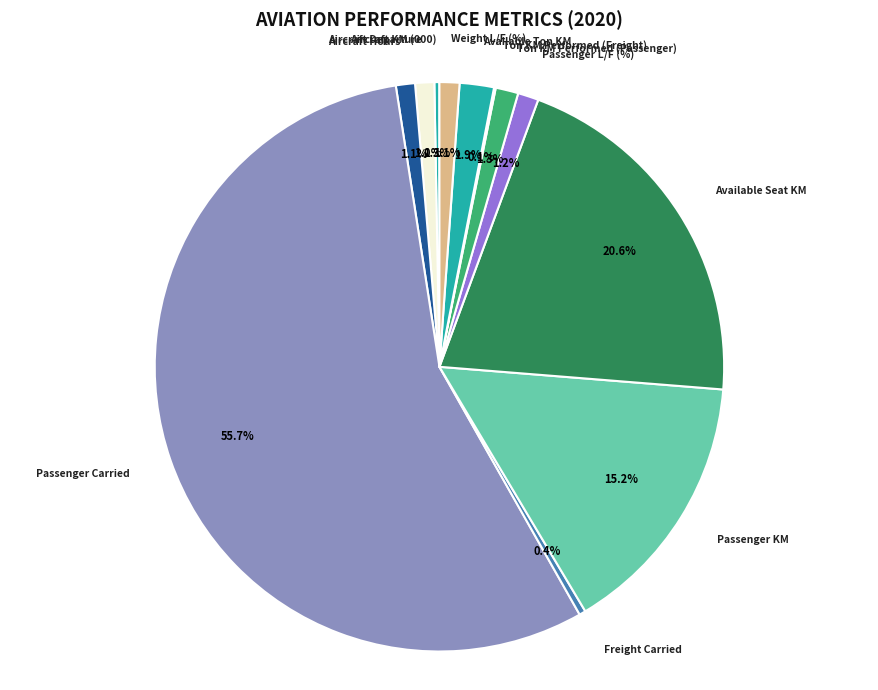

How much of the chart is everything except Passenger Carried?

44.3%